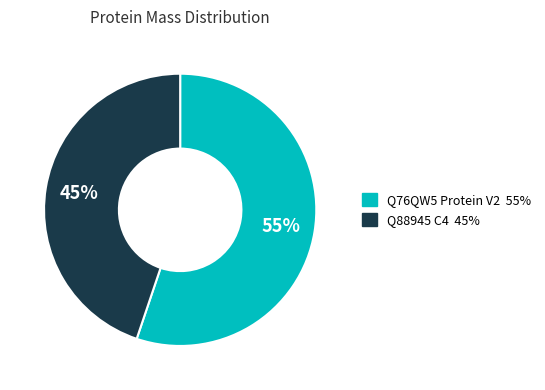

To the nearest percent, what is the difference between the largest and smallest slice percentages?

10%